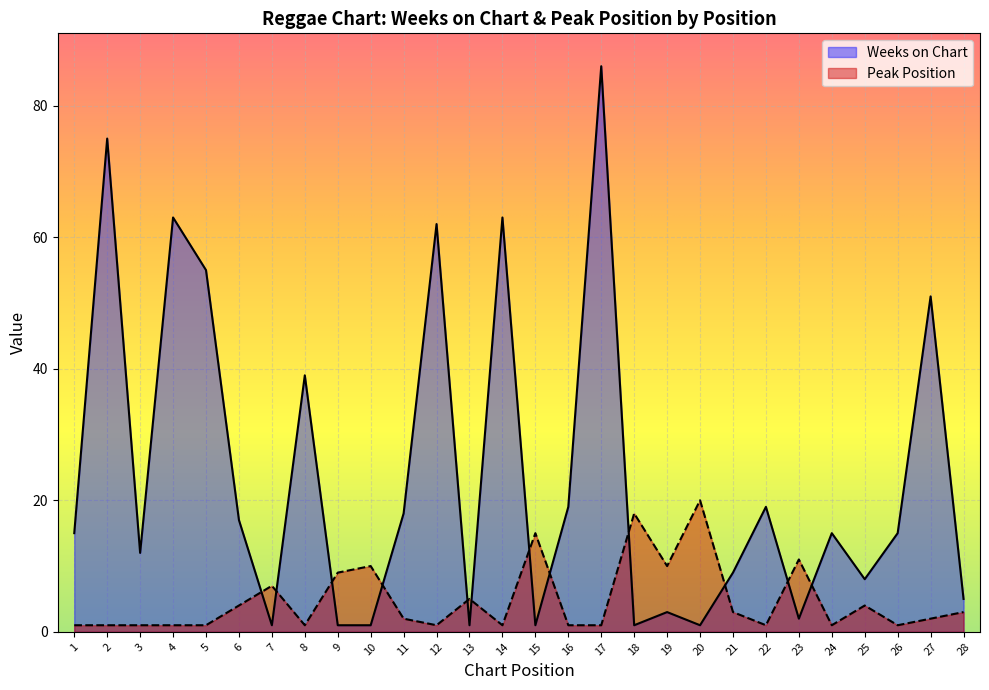

True or false: Peak Position has more than 0 interior local peaks.

True